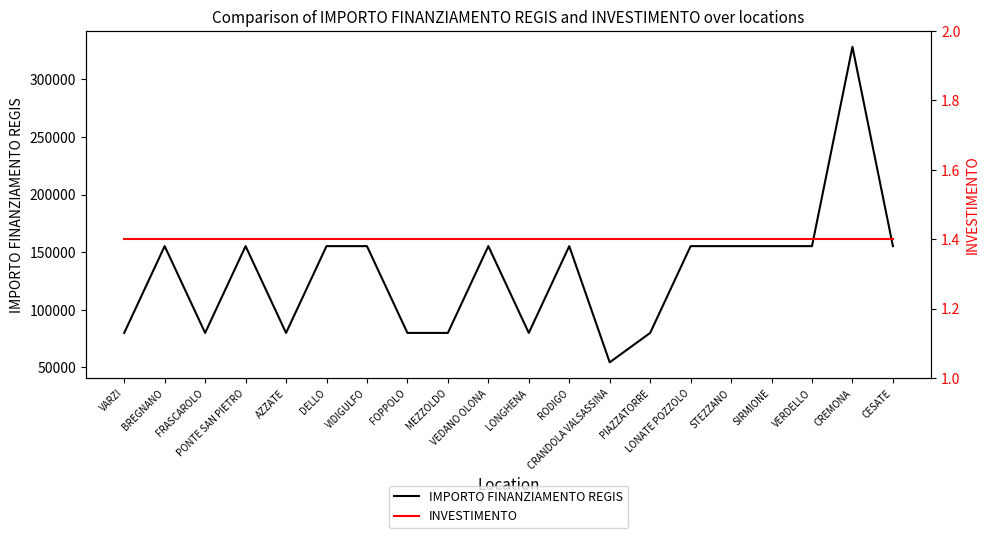

Is it true that IMPORTO FINANZIAMENTO REGIS equals 328160.0 at CREMONA?

True